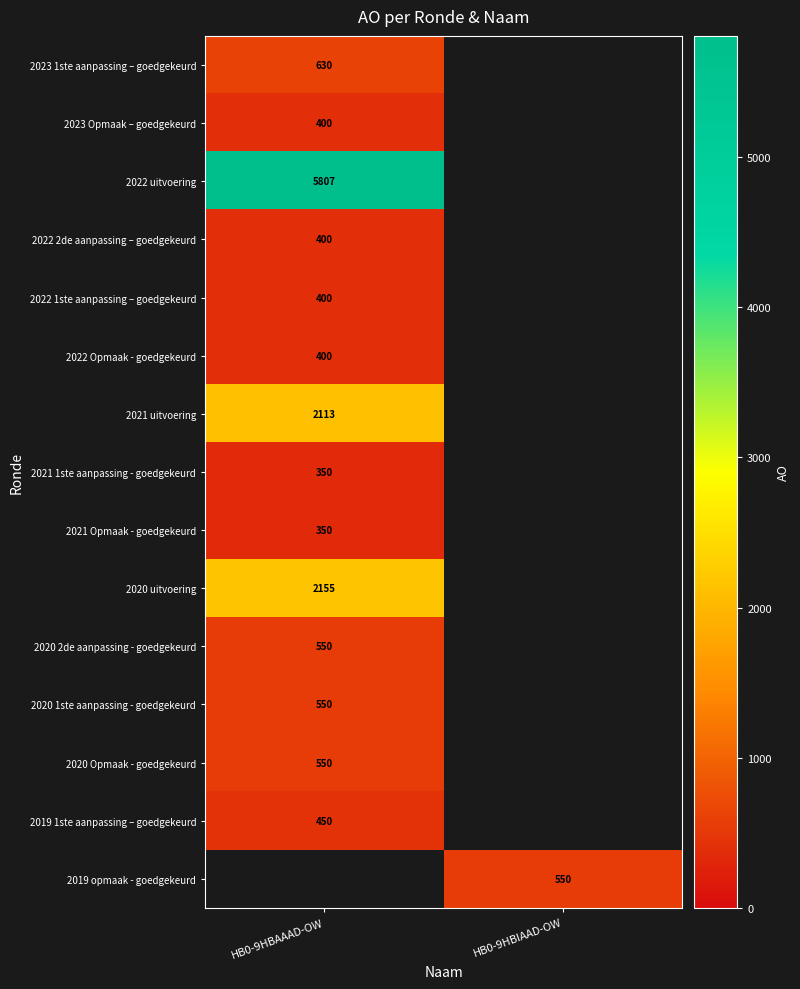

True or false: 2020 Opmaak - goedgekeurd has a value of 550 at HB0-9HBAAAD-OW.

True